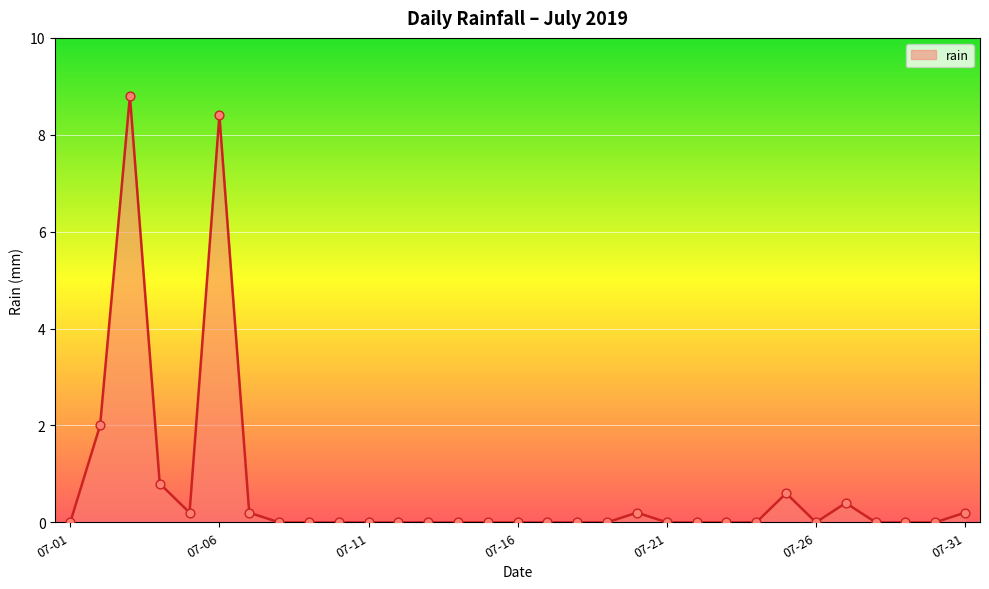

What is the greatest value displayed?

8.8